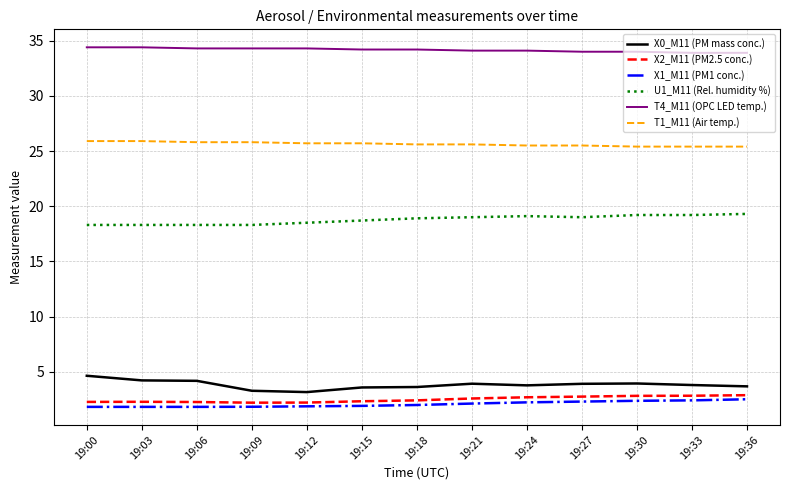

Is this an area chart (filled region under the line)?

No